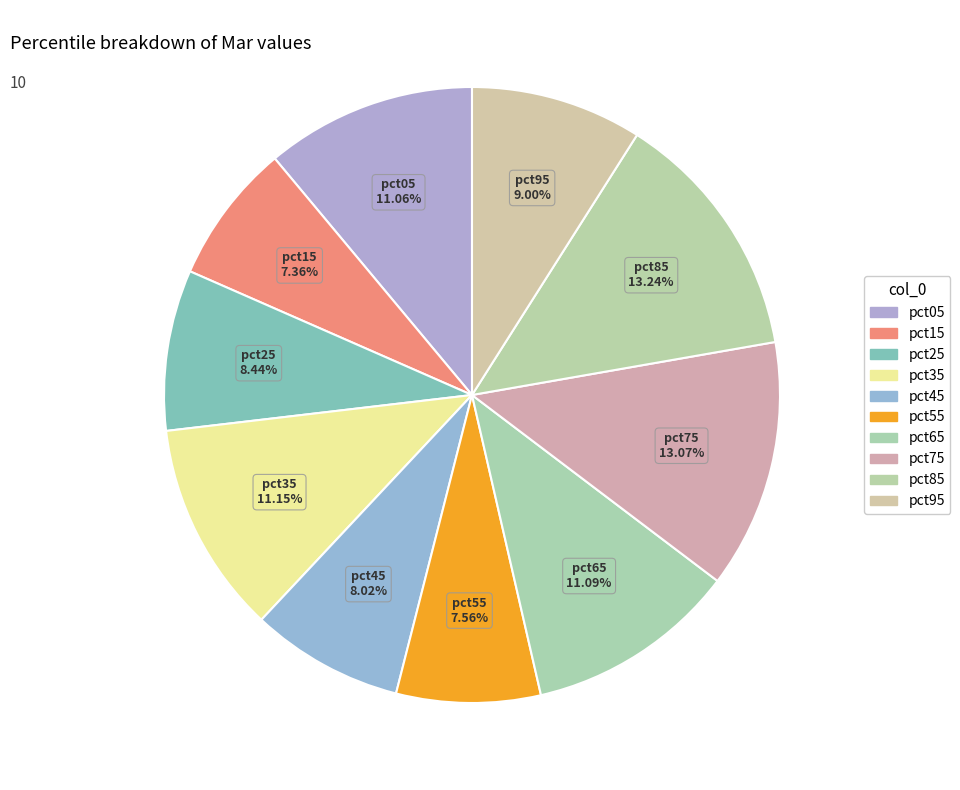

Is it true that pct55 is 1% of the pie?

False